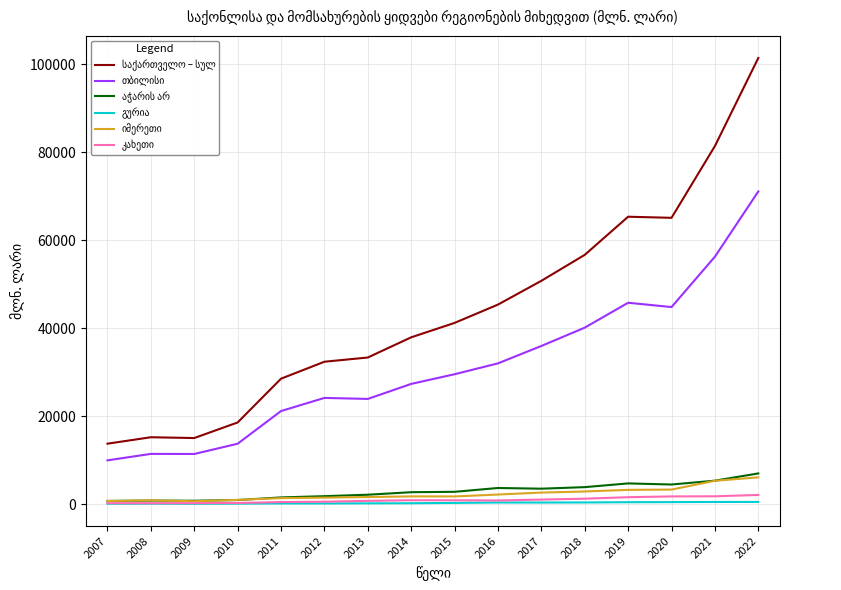

Count the number of categories in the chart.

16